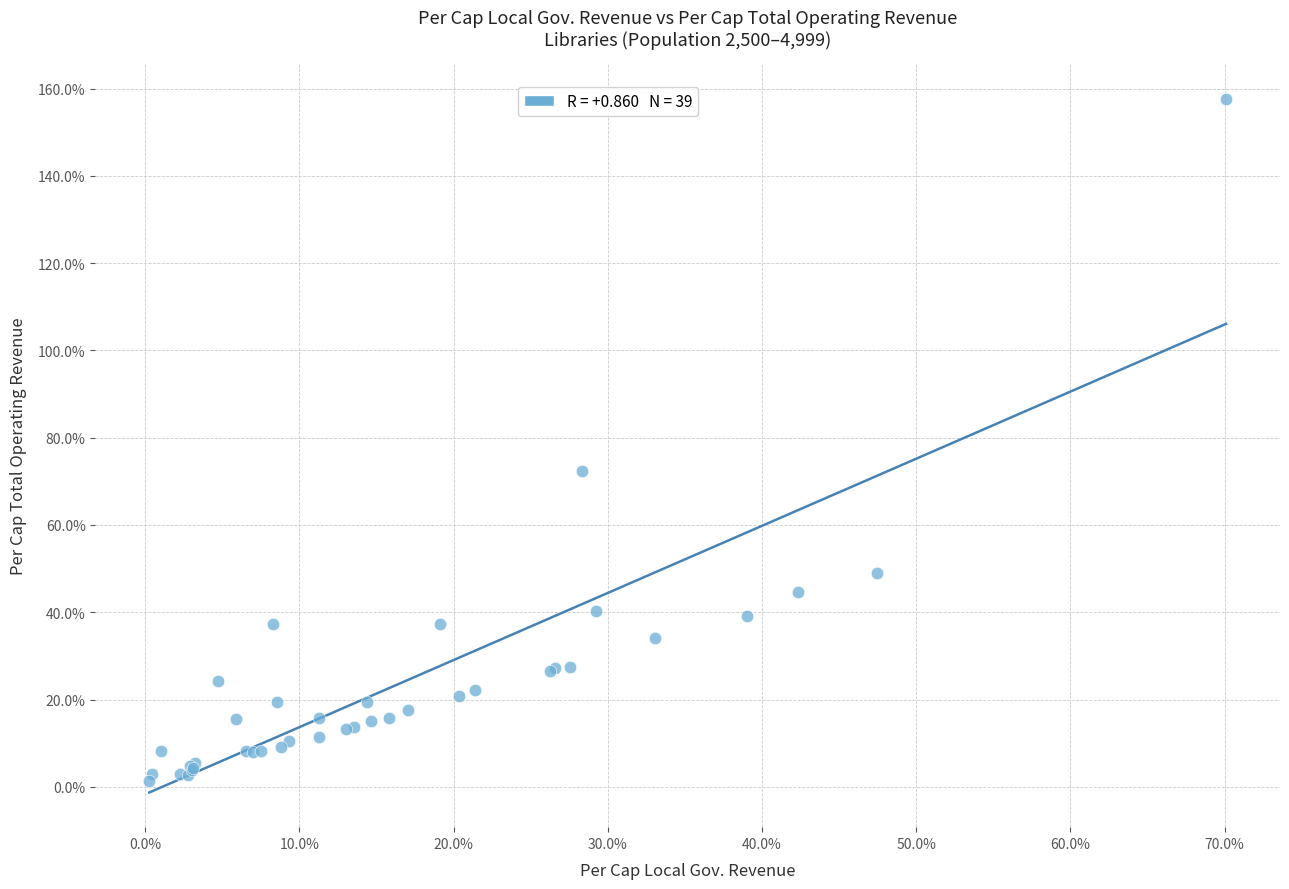

What Y value in the scatter plot is closest to 79?

72.4